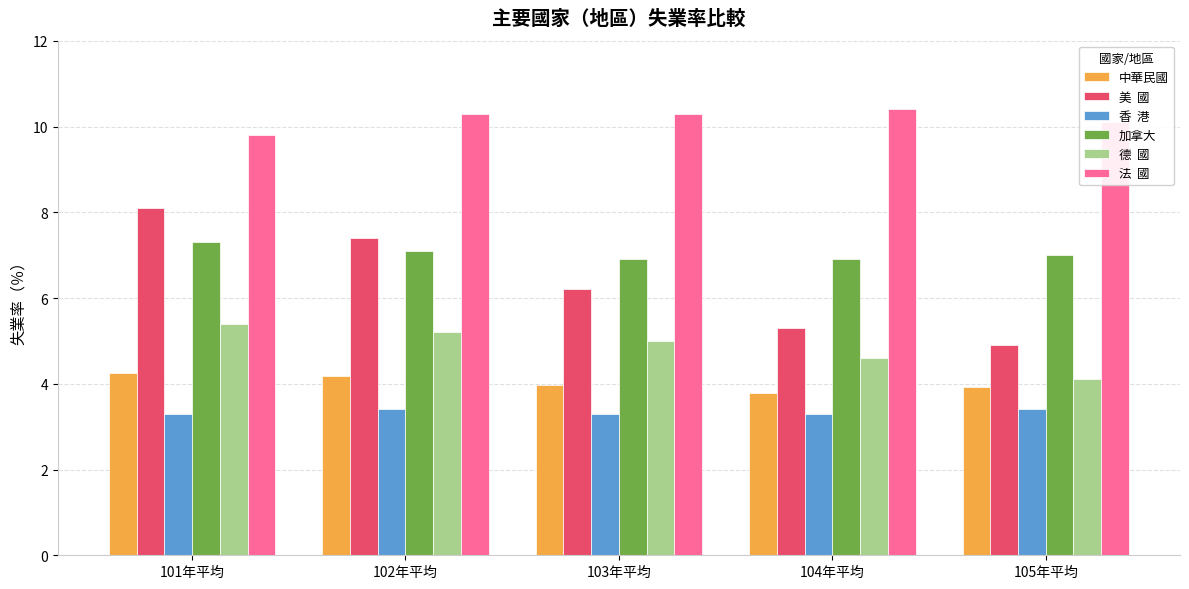

What is the spread (max minus min) of values at 102年平均?

6.9